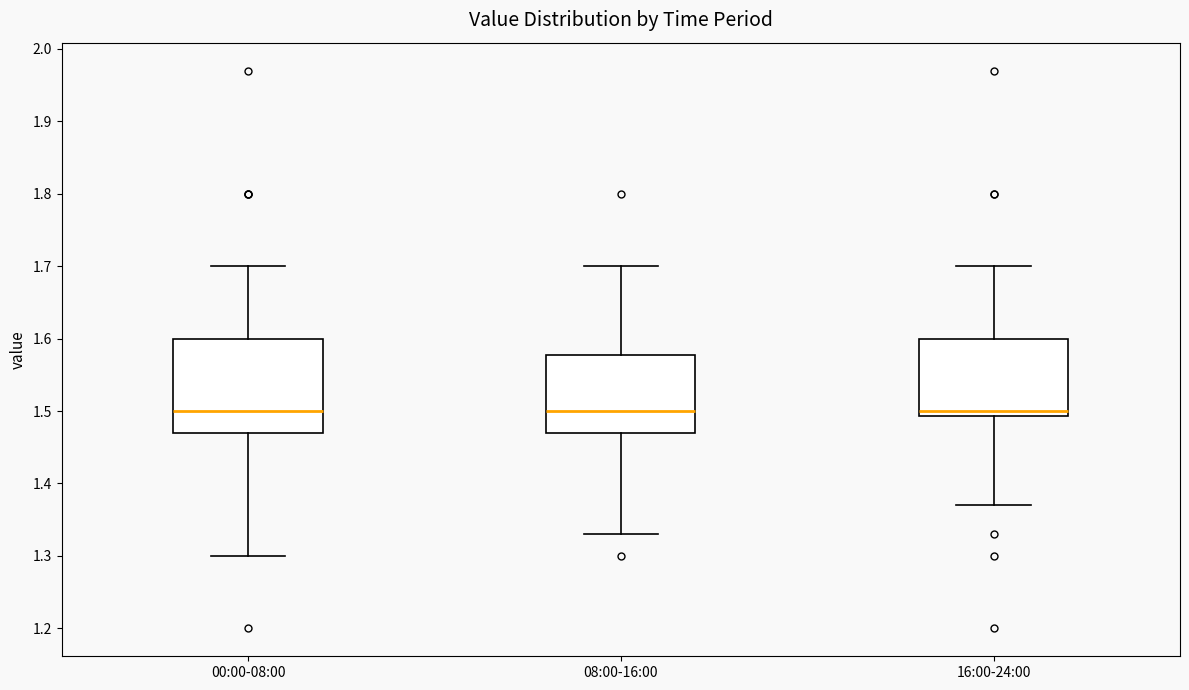

Reading left to right, transcribe this box plot: for each box, give where its median line is, the range the box spans, and where its two whiskers end, as read against the y-axis. The values are not printed on the chart, so give them approximately, as read against the axis.

00:00-08:00: median 1.50, box 1.47 to 1.60, whiskers 1.30 to 1.70
08:00-16:00: median 1.50, box 1.47 to 1.58, whiskers 1.33 to 1.70
16:00-24:00: median 1.50, box 1.49 to 1.60, whiskers 1.37 to 1.70